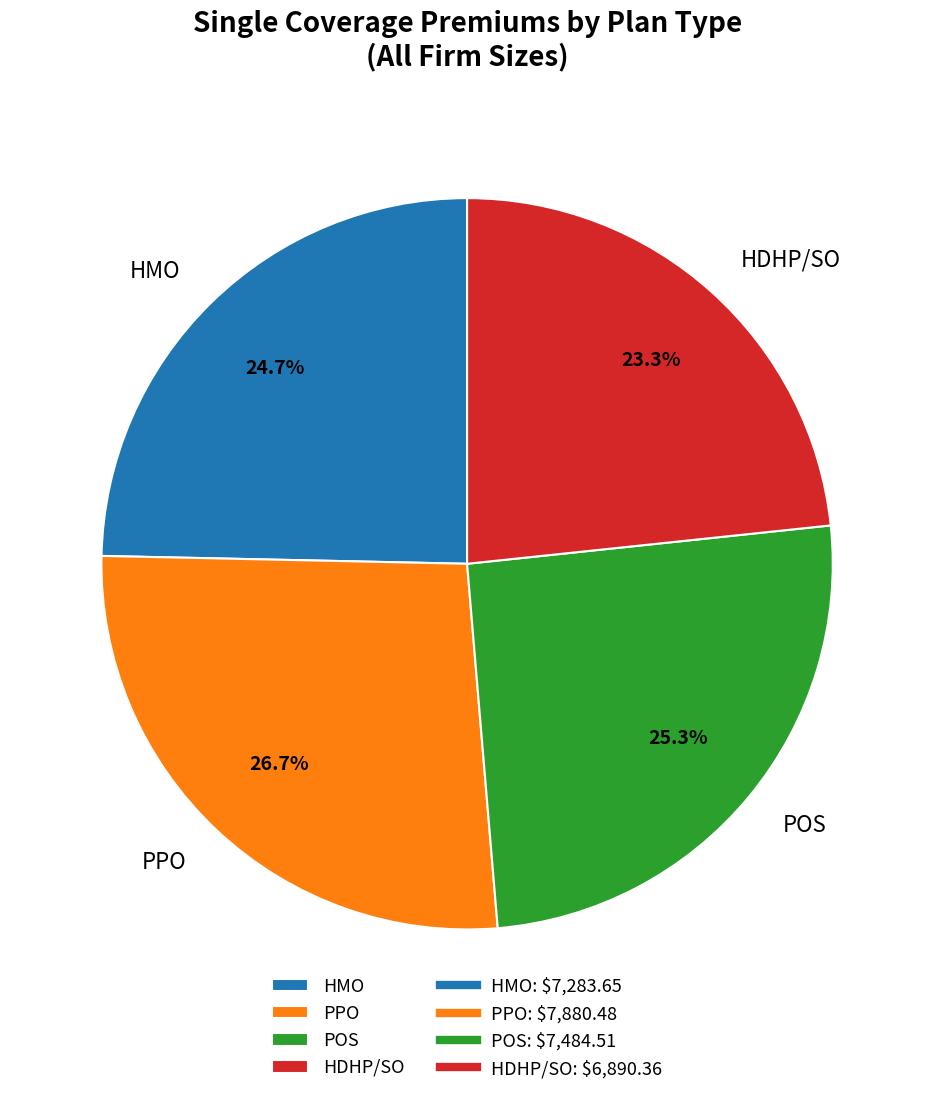

Is there a majority slice in this chart?

No